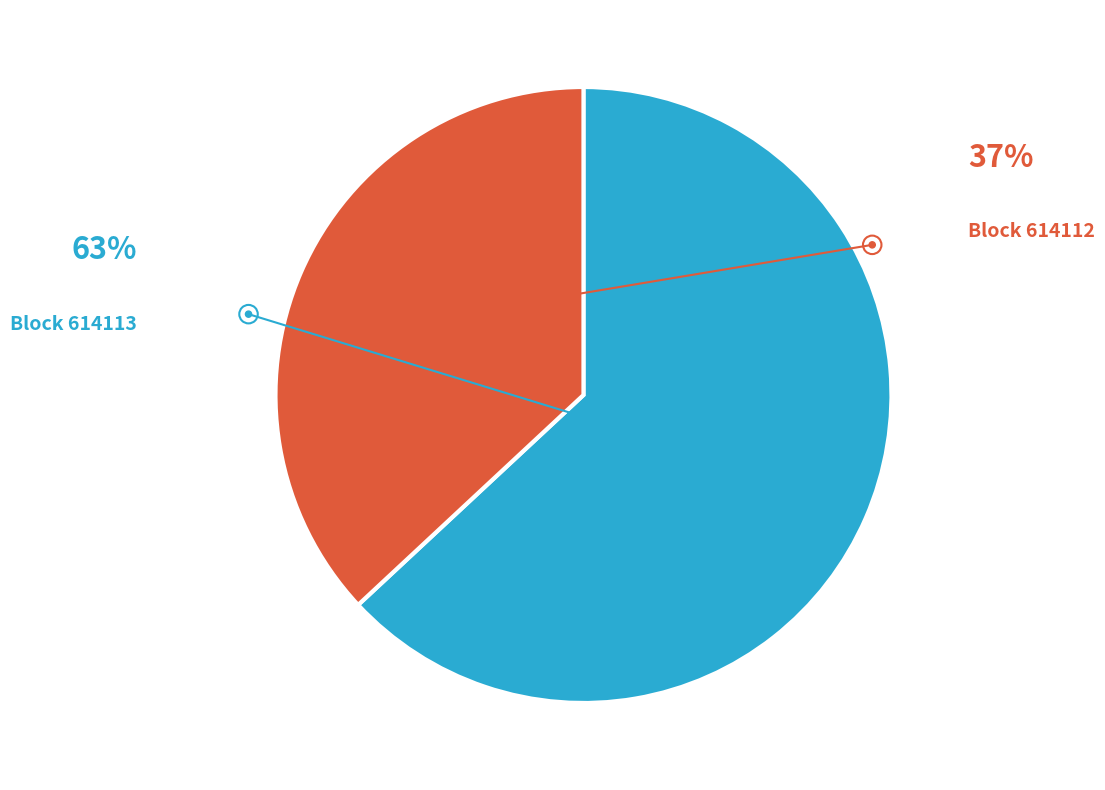

Is there any slice that represents more than half of the pie?

Yes